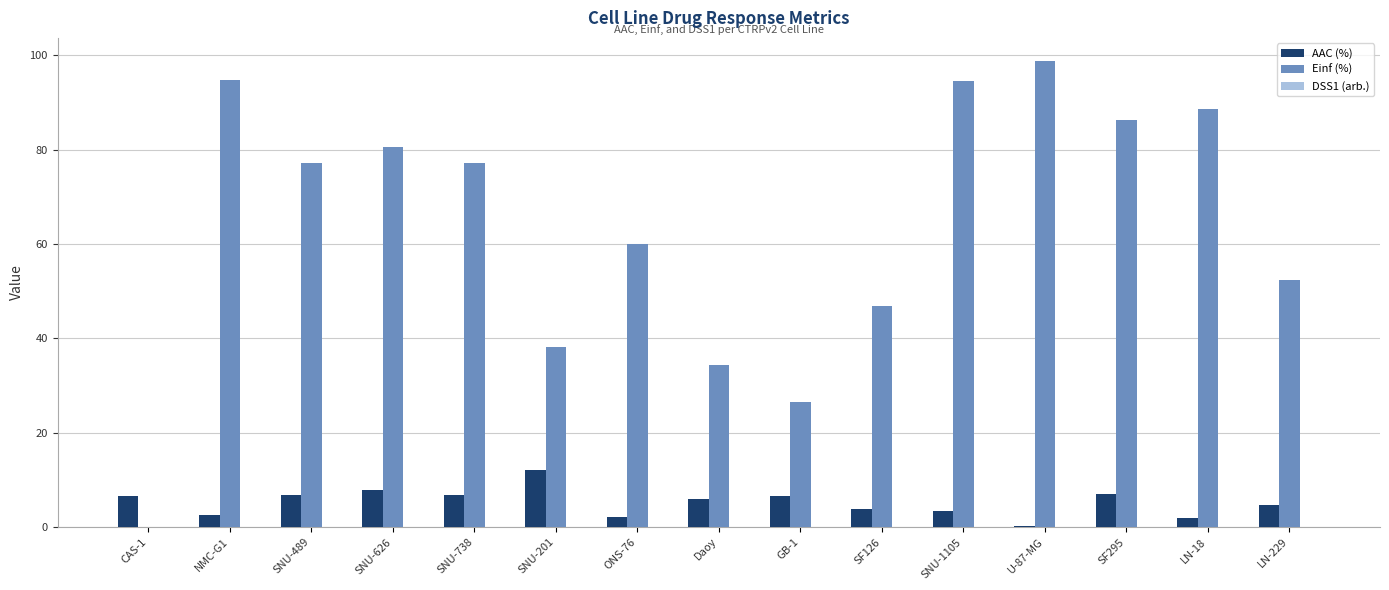

Is it true that AAC (%) equals 2.5 at SNU-626?

False